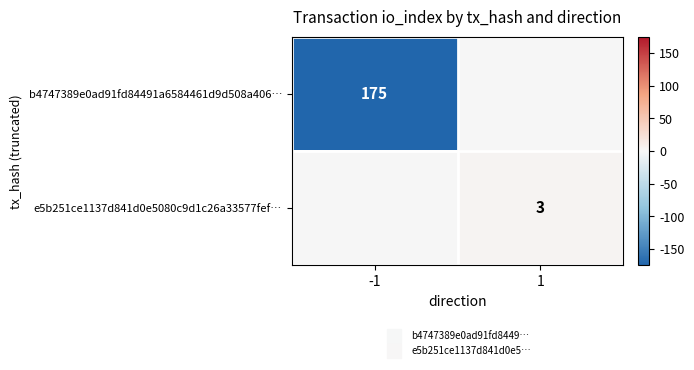

How many b4747389e0ad91fd84491a6584461d9d508a406… values are between -175 and 0?

2